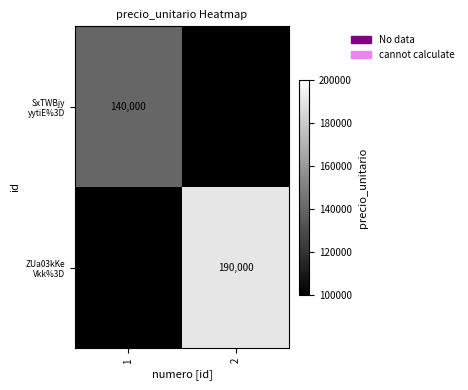

What is the lowest value of the SxTWBjy yytiE%3D series?

140000.0